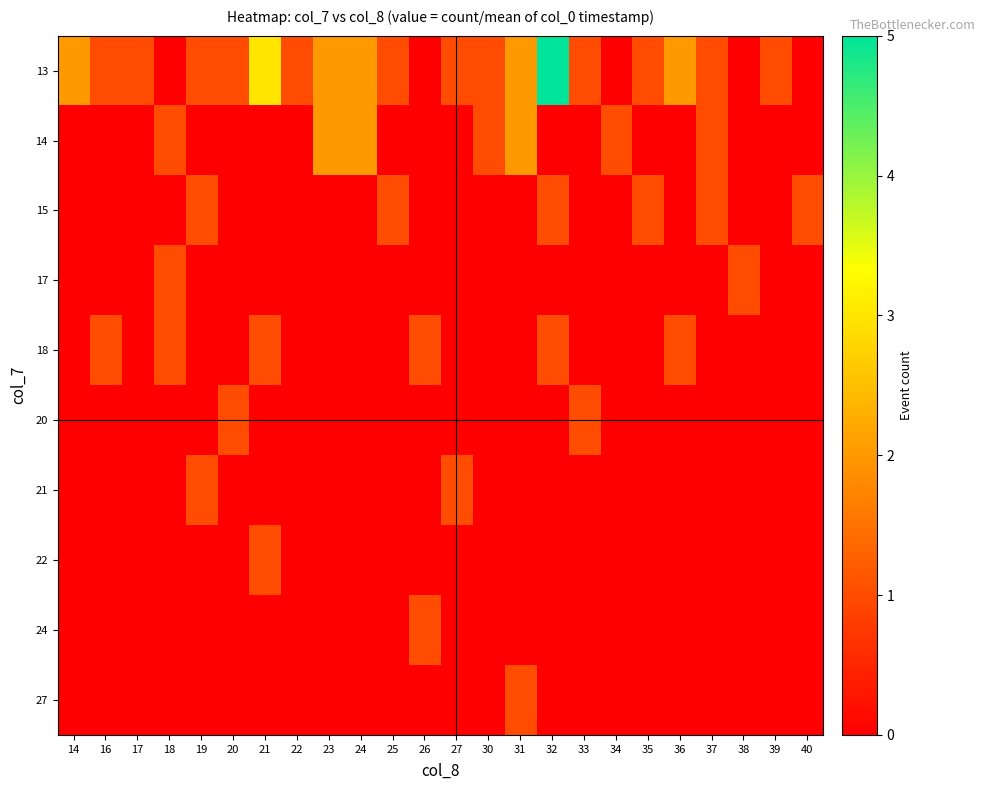

Reading left to right, extract all data points from this chart.

13: 14=2	16=1	17=1	18=0	19=1	20=1	21=3	22=1	23=2	24=2	25=1	26=0	27=1	30=1	31=2	32=5	33=1	34=0	35=1	36=2	37=1	38=0	39=1	40=0
14: 14=0	16=0	17=0	18=1	19=0	20=0	21=0	22=0	23=2	24=2	25=0	26=0	27=0	30=1	31=2	32=0	33=0	34=1	35=0	36=0	37=1	38=0	39=0	40=0
15: 14=0	16=0	17=0	18=0	19=1	20=0	21=0	22=0	23=0	24=0	25=1	26=0	27=0	30=0	31=0	32=1	33=0	34=0	35=1	36=0	37=1	38=0	39=0	40=1
17: 14=0	16=0	17=0	18=1	19=0	20=0	21=0	22=0	23=0	24=0	25=0	26=0	27=0	30=0	31=0	32=0	33=0	34=0	35=0	36=0	37=0	38=1	39=0	40=0
18: 14=0	16=1	17=0	18=1	19=0	20=0	21=1	22=0	23=0	24=0	25=0	26=1	27=0	30=0	31=0	32=1	33=0	34=0	35=0	36=1	37=0	38=0	39=0	40=0
20: 14=0	16=0	17=0	18=0	19=0	20=1	21=0	22=0	23=0	24=0	25=0	26=0	27=0	30=0	31=0	32=0	33=1	34=0	35=0	36=0	37=0	38=0	39=0	40=0
21: 14=0	16=0	17=0	18=0	19=1	20=0	21=0	22=0	23=0	24=0	25=0	26=0	27=1	30=0	31=0	32=0	33=0	34=0	35=0	36=0	37=0	38=0	39=0	40=0
22: 14=0	16=0	17=0	18=0	19=0	20=0	21=1	22=0	23=0	24=0	25=0	26=0	27=0	30=0	31=0	32=0	33=0	34=0	35=0	36=0	37=0	38=0	39=0	40=0
24: 14=0	16=0	17=0	18=0	19=0	20=0	21=0	22=0	23=0	24=0	25=0	26=1	27=0	30=0	31=0	32=0	33=0	34=0	35=0	36=0	37=0	38=0	39=0	40=0
27: 14=0	16=0	17=0	18=0	19=0	20=0	21=0	22=0	23=0	24=0	25=0	26=0	27=0	30=0	31=1	32=0	33=0	34=0	35=0	36=0	37=0	38=0	39=0	40=0